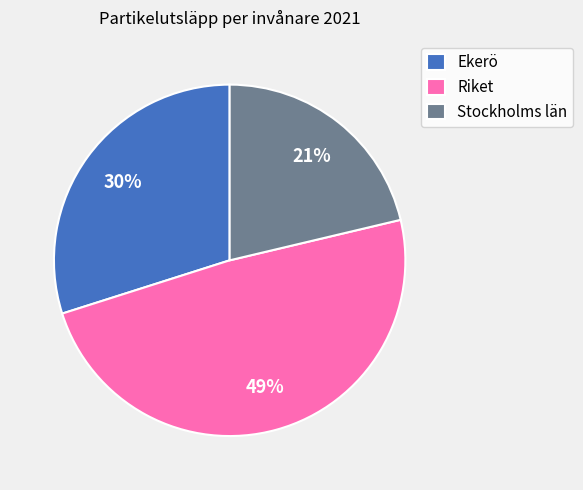

Combined, do Riket and Stockholms län account for over 50%?

Yes